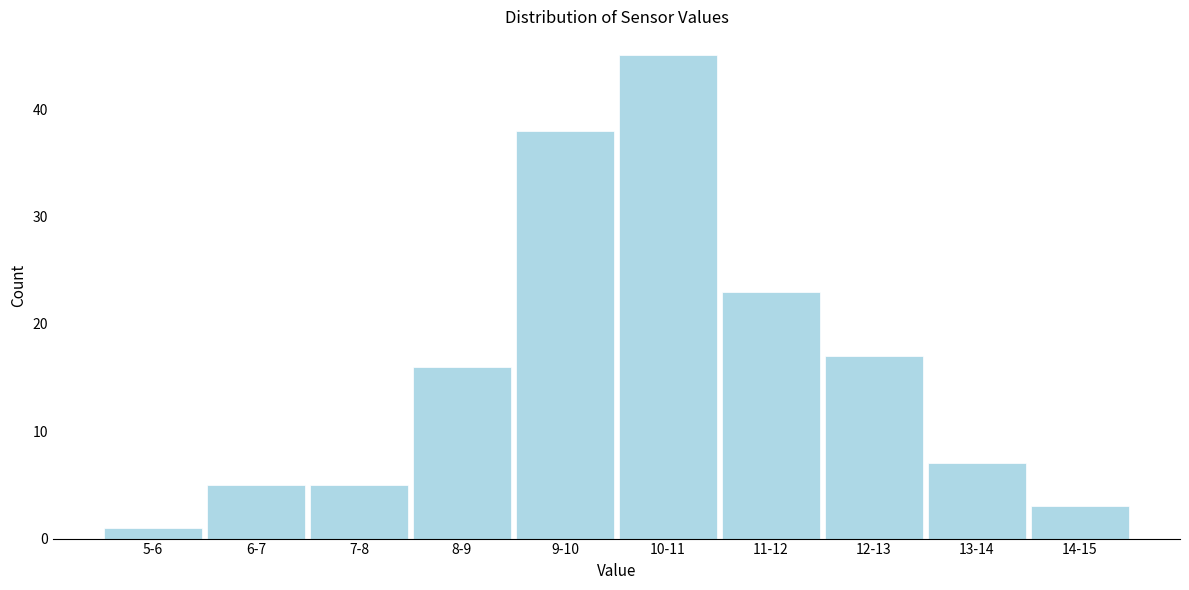

Reading right to left, list all the values displayed in this chart.

3	7	17	23	45	38	16	5	5	1